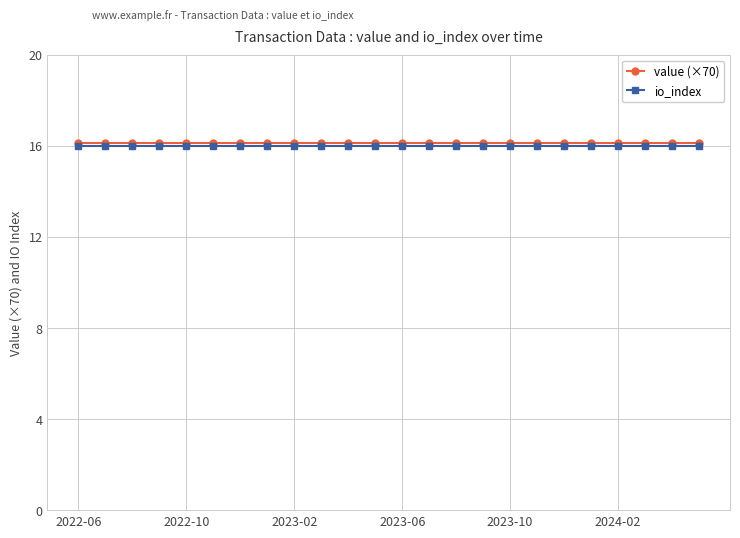

At how many categories does at least one series exceed 16?

24